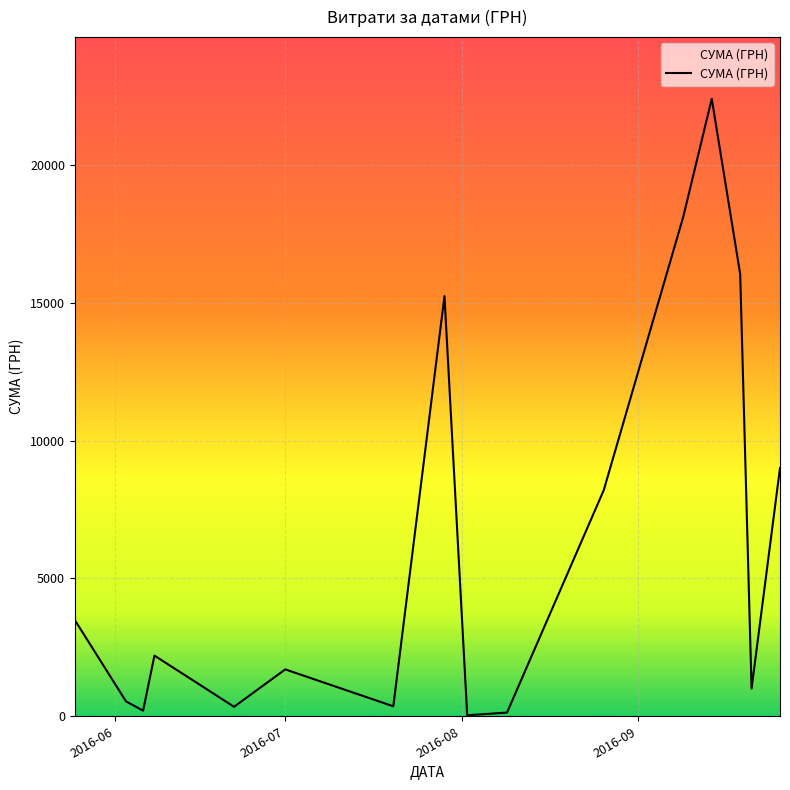

What is the difference between the maximum and minimum values?

22365.5